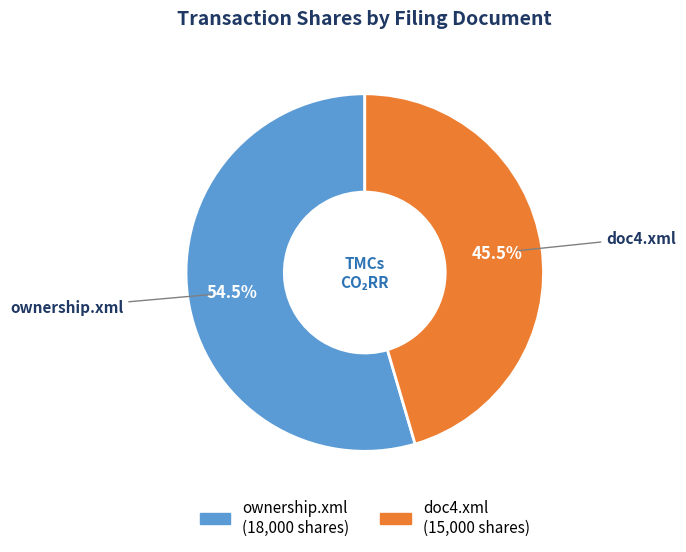

Does any single category account for the majority?

Yes